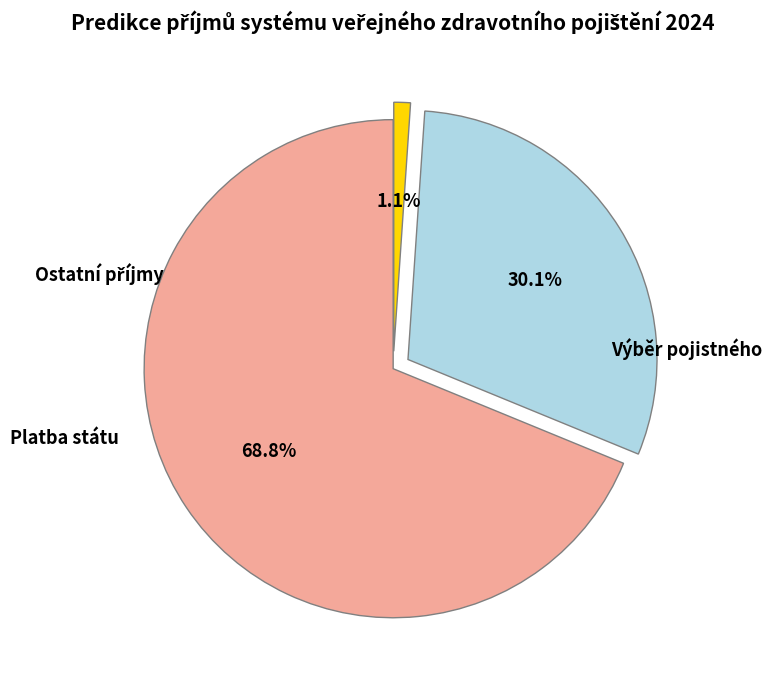

Is there any slice that represents more than half of the pie?

Yes